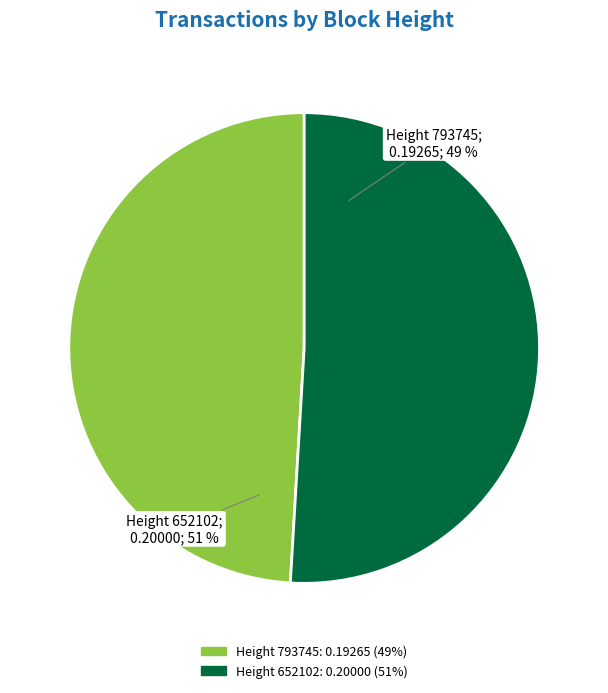

What portion of the pie excludes 793745?

50.9%